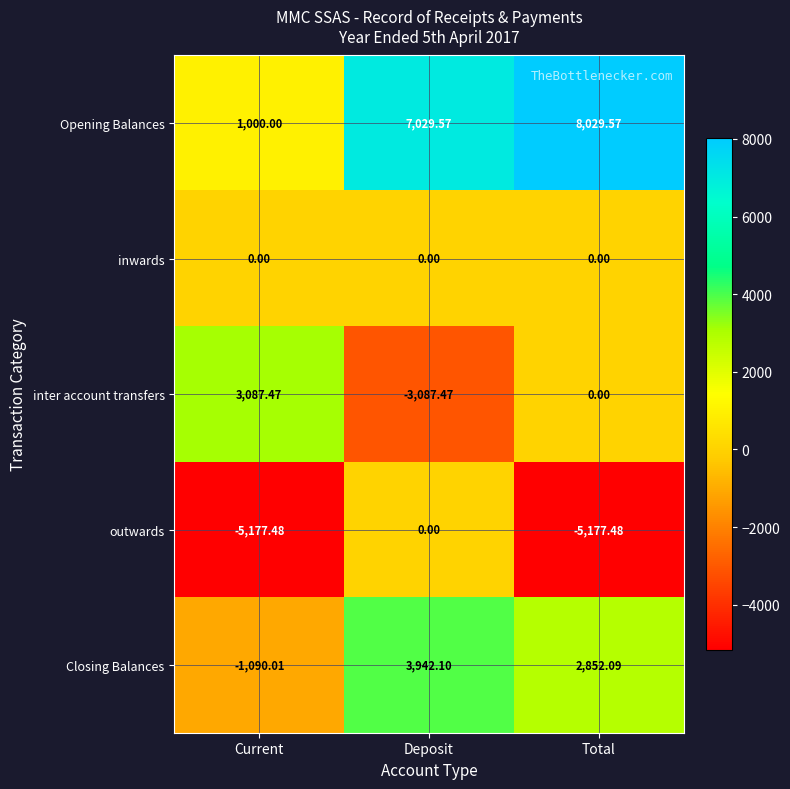

At which category is the sum across all series the highest?

Deposit